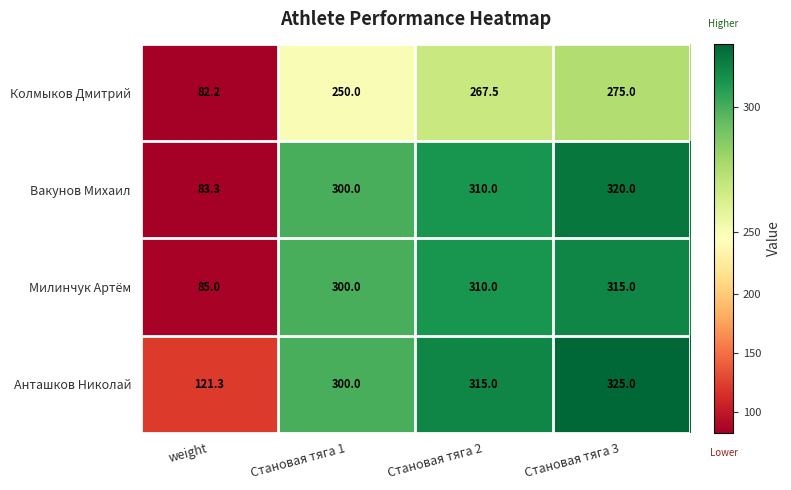

What is the difference between the maximum and minimum values in the Милинчук Артём series?

230.0